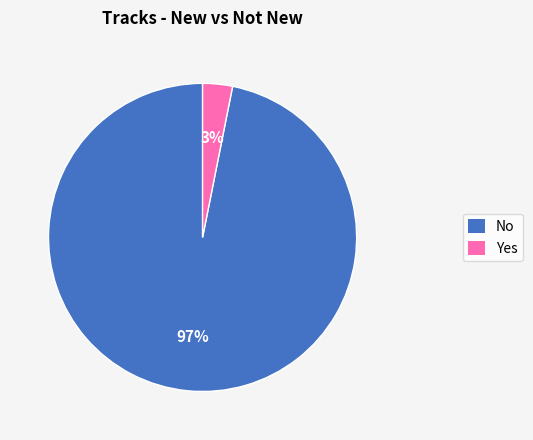

Which slice is the smallest?

Yes